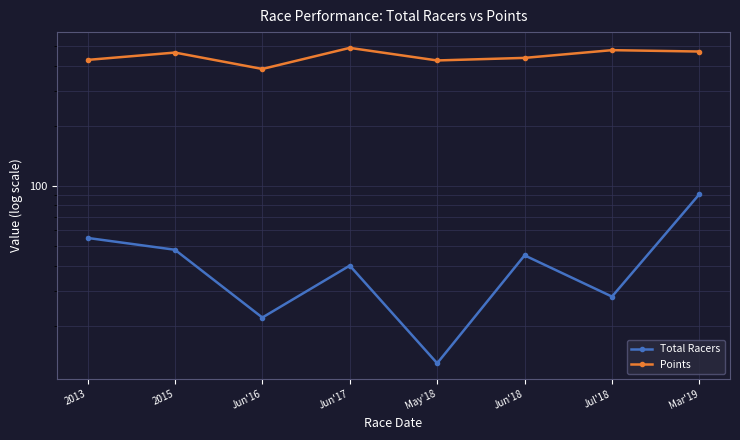

Which series changed the most between Jul'18 and Mar'19?

Total Racers